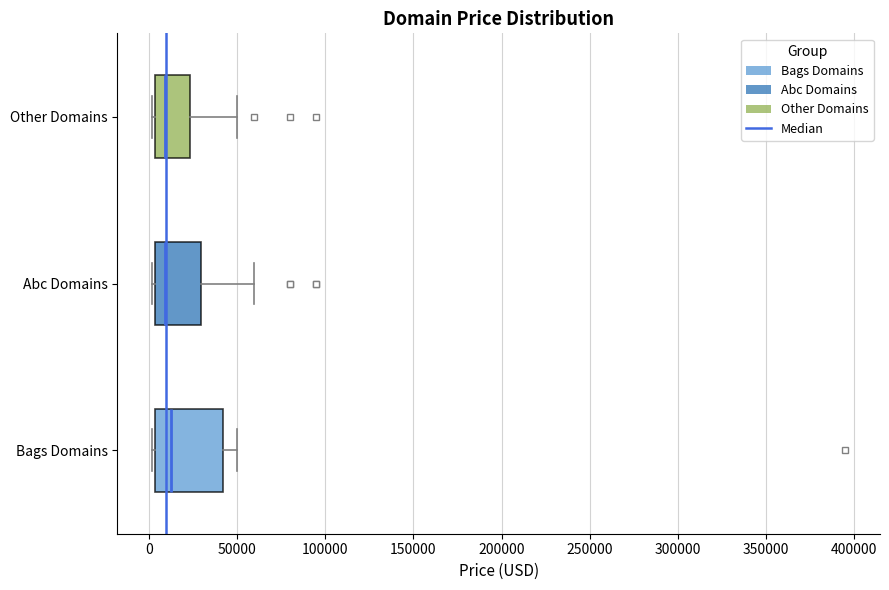

Where does the right whisker of the box for Bags Domains end on the x-axis? The values are not printed on the chart, so give them approximately, as read against the axis.

50000